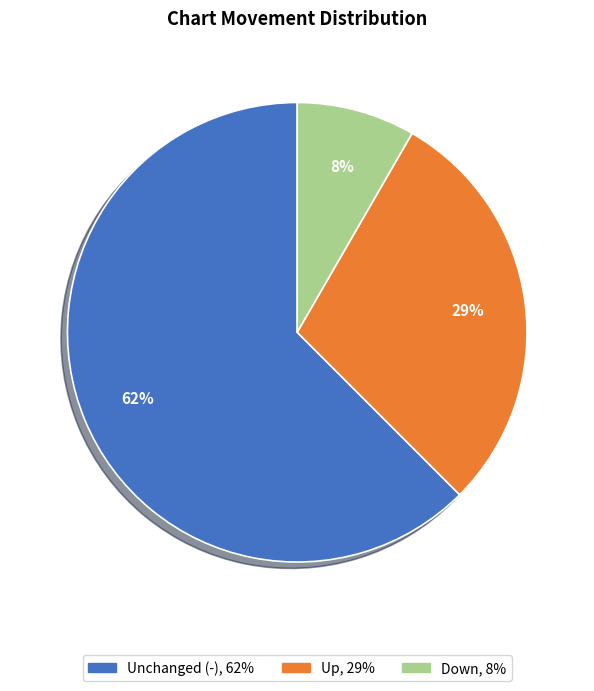

To the nearest percent, what is the average slice percentage?

33%